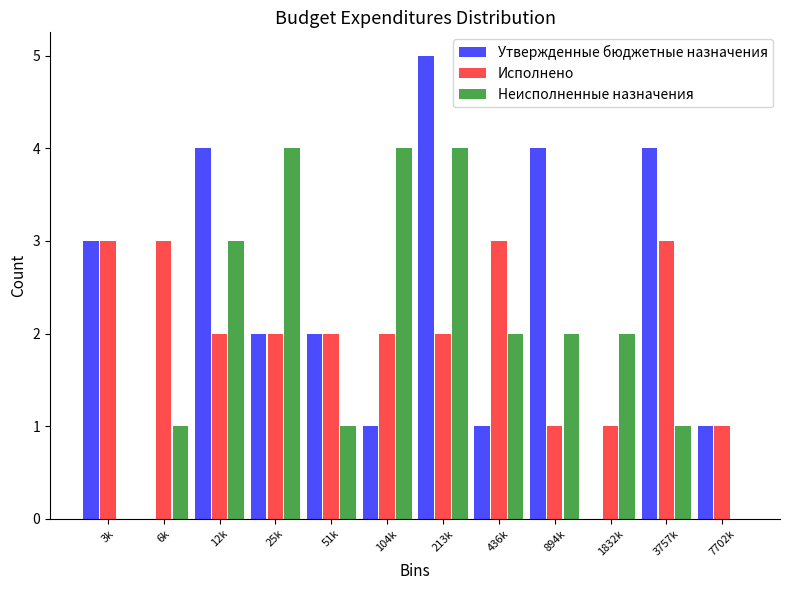

What is the sum of the Неисполненные назначения values at 894k and 1832k?

4